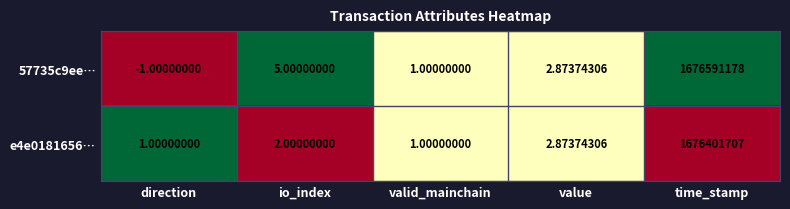

Rank the series at direction from highest to lowest value.

e4e0181656…, 57735c9ee…